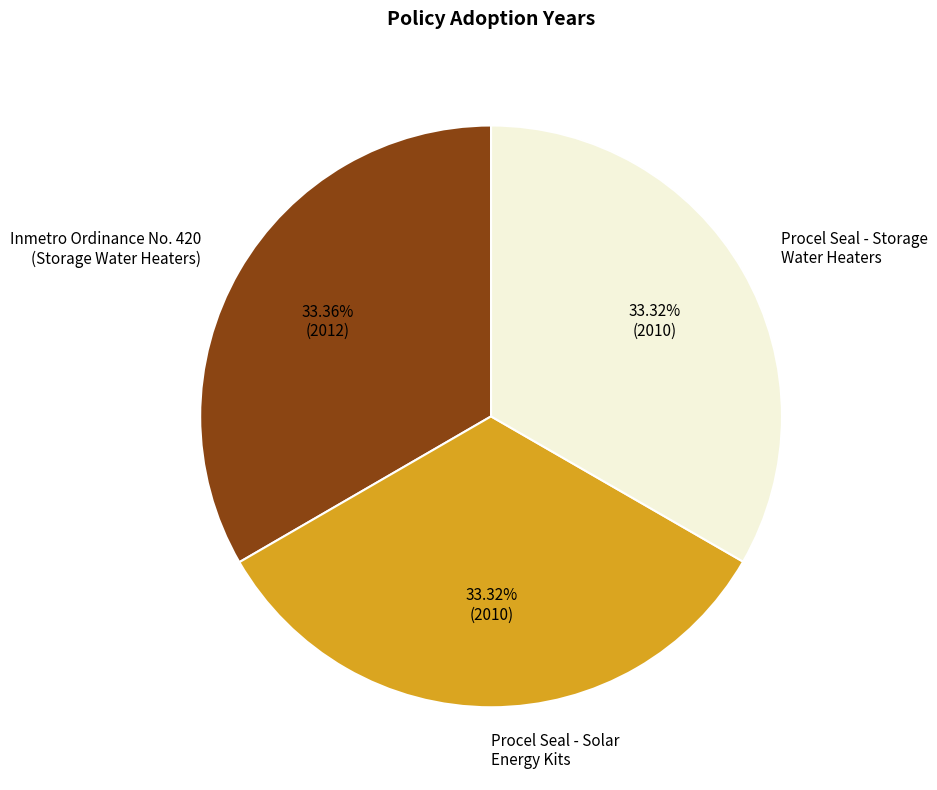

Does any single category account for the majority?

No